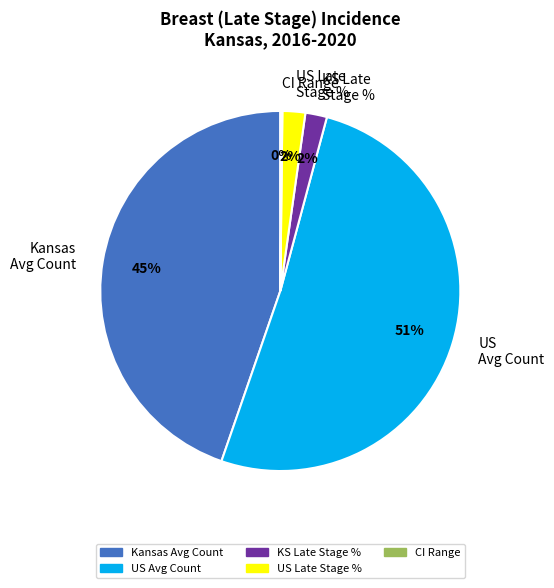

Combined, do Kansas Avg Count and US Late Stage % account for over 50%?

No